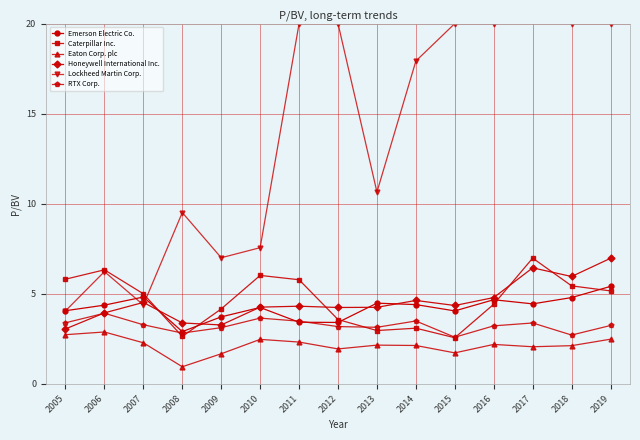

How many lines are shown in the chart?

6